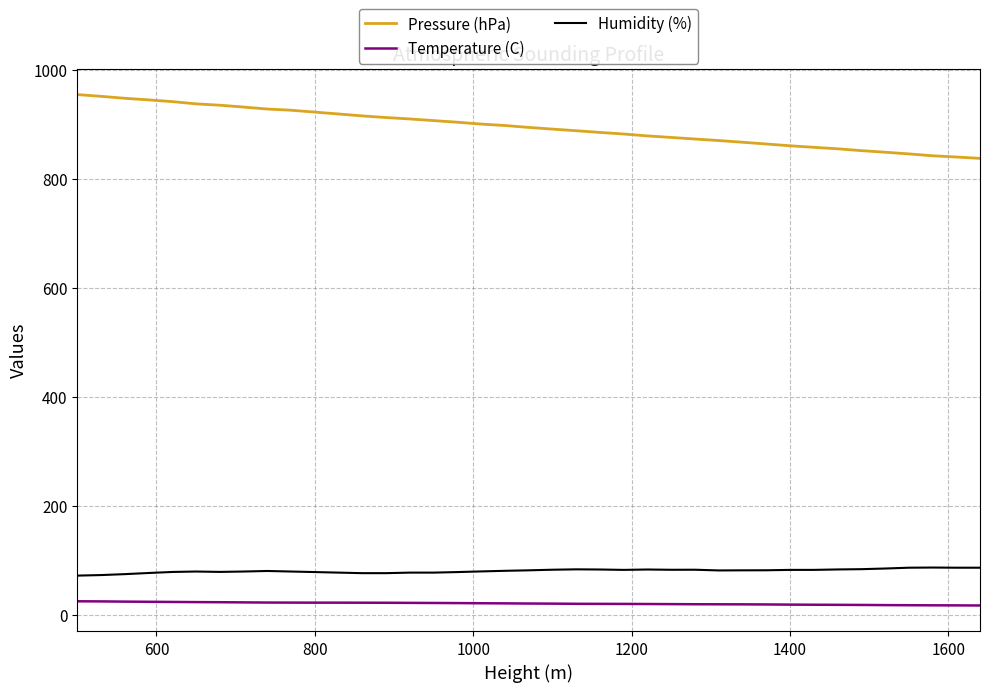

How many values in the Pressure (hPa) series are below 894?

19